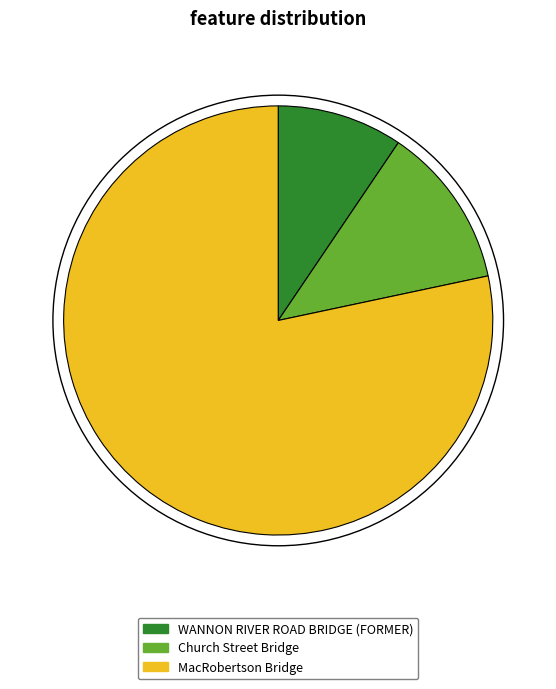

What is the ratio of the value at Church Street Bridge to the value at MacRobertson Bridge?

0.2